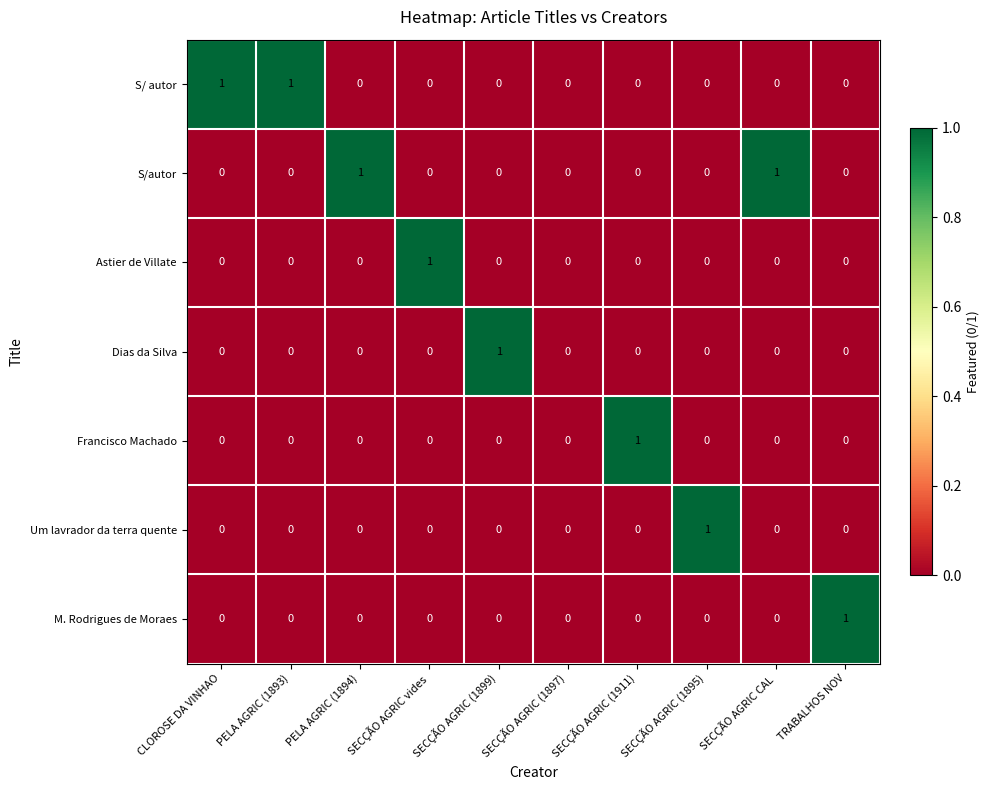

True or false: Um lavrador da terra quente has a value of 0 at SECÇÃO AGRIC (1911).

True